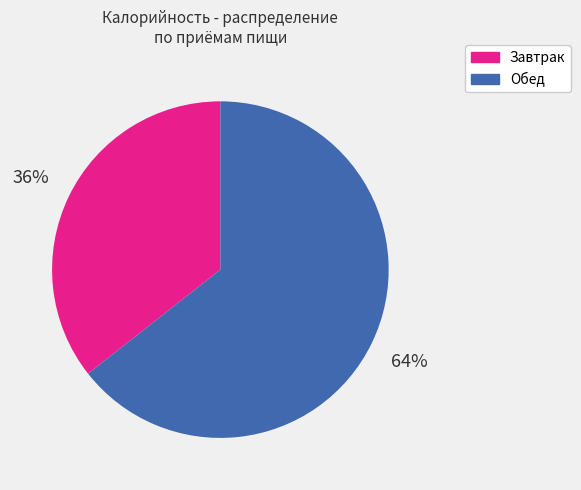

To the nearest percent, what is the average slice percentage?

50%